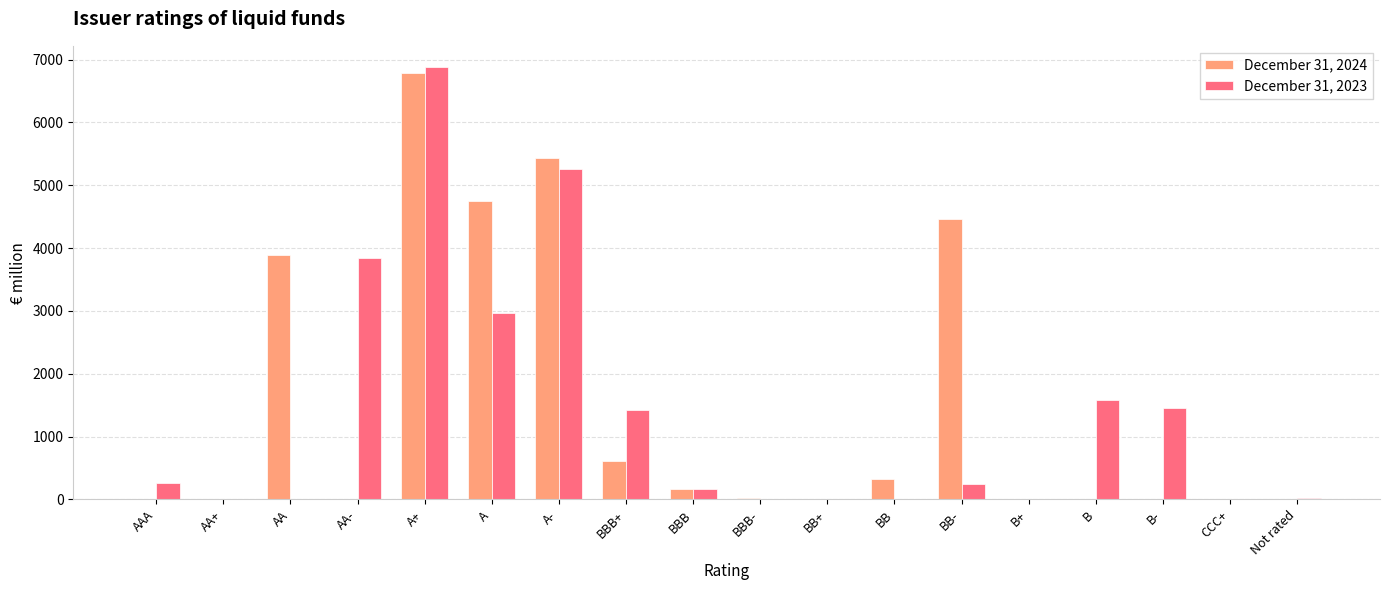

What is the difference between the December 31, 2024 values at A- and BBB?

5276